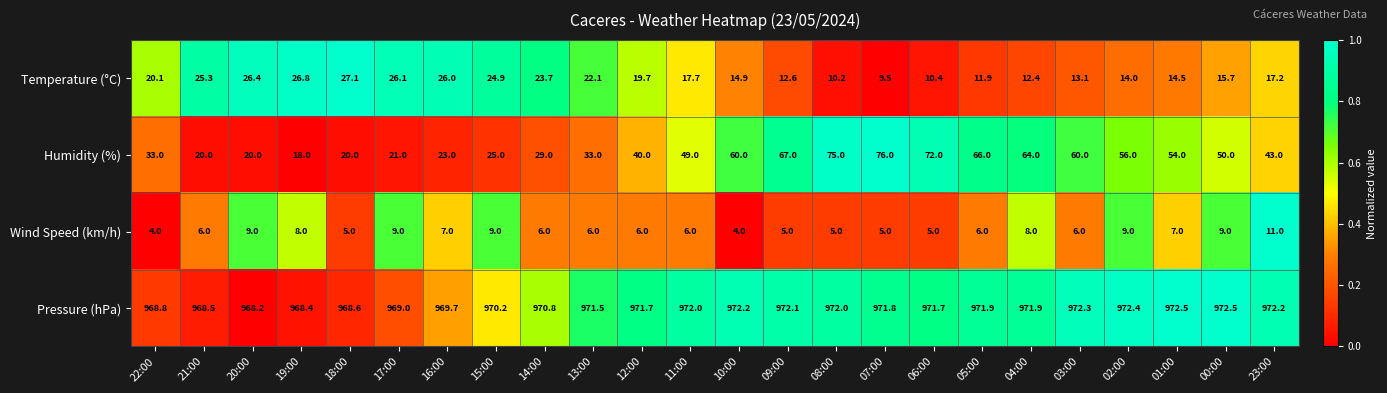

How many series are shown in this chart?

4